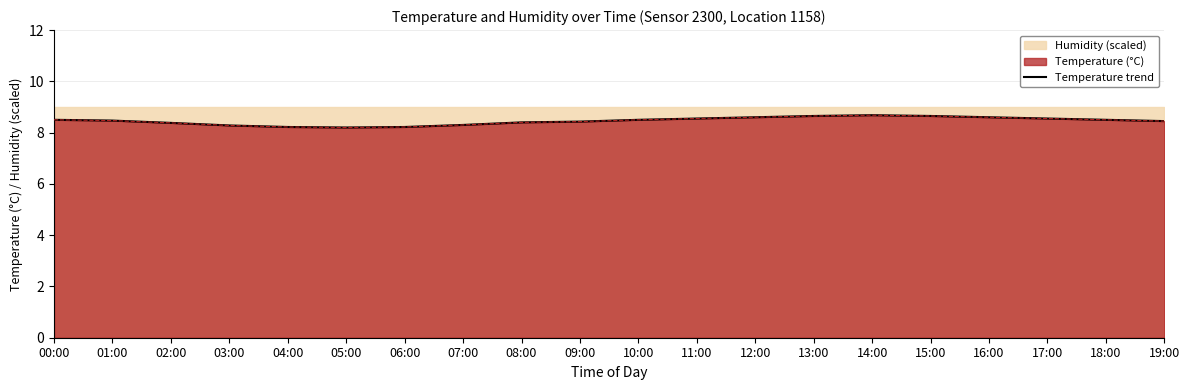

Rank the categories by value from highest to lowest.

14:00, 13:00, 15:00, 12:00, 16:00, 11:00, 17:00, 00:00, 10:00, 18:00, 01:00, 19:00, 09:00, 08:00, 02:00, 07:00, 03:00, 04:00, 06:00, 05:00